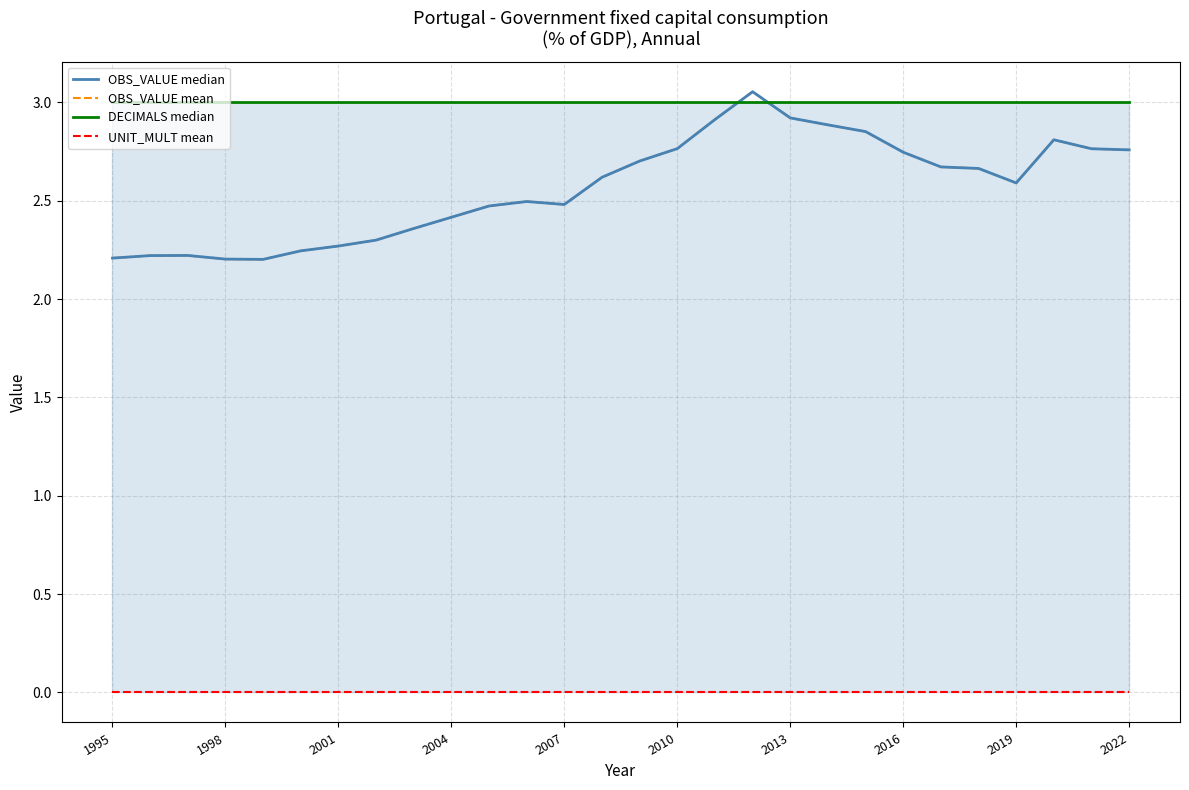

True or false: OBS_VALUE mean and DECIMALS median intersect in this chart.

True